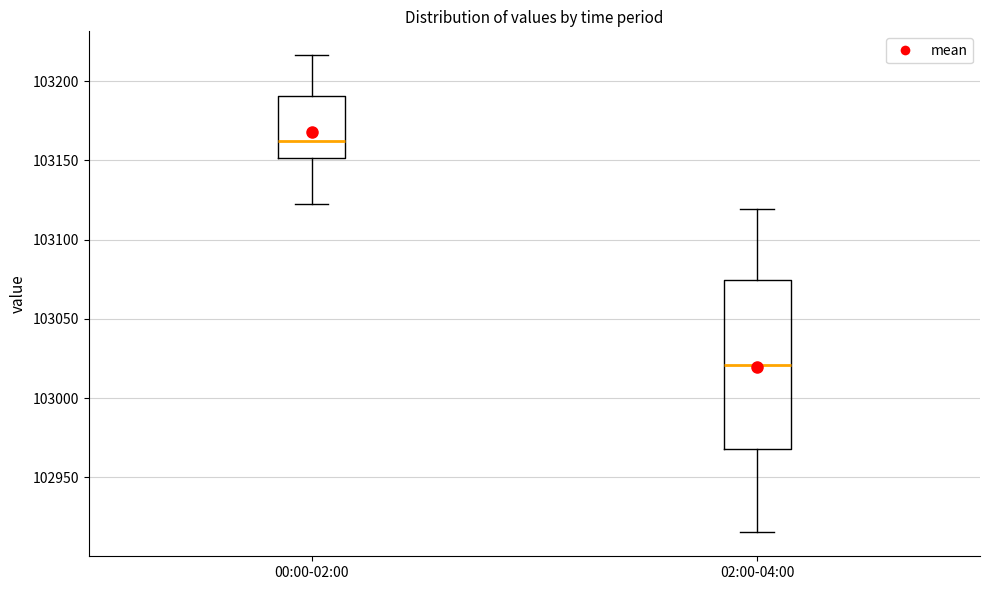

Reading left to right, read every box against the y-axis: the position of its median line, the range the box covers, and the ends of its whiskers. The values are not printed on the chart, so give them approximately, as read against the axis.

00:00-02:00: median 103160, box 103150 to 103190, whiskers 103125 to 103215
02:00-04:00: median 103020, box 102970 to 103075, whiskers 102915 to 103120